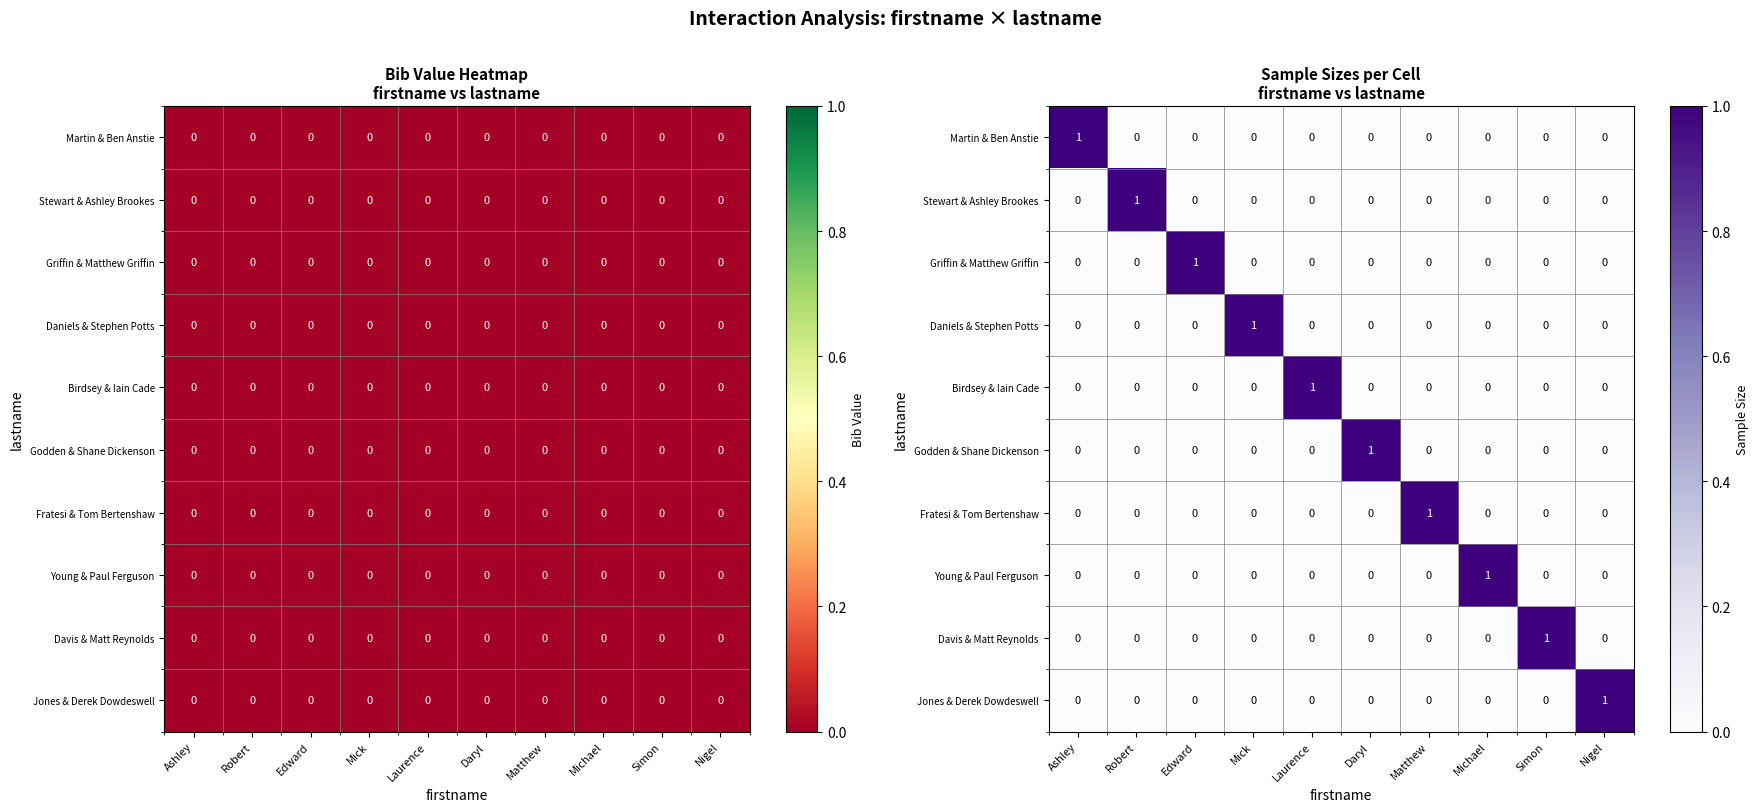

The value of Godden & Shane Dickenson at Edward is 0. True or false?

True